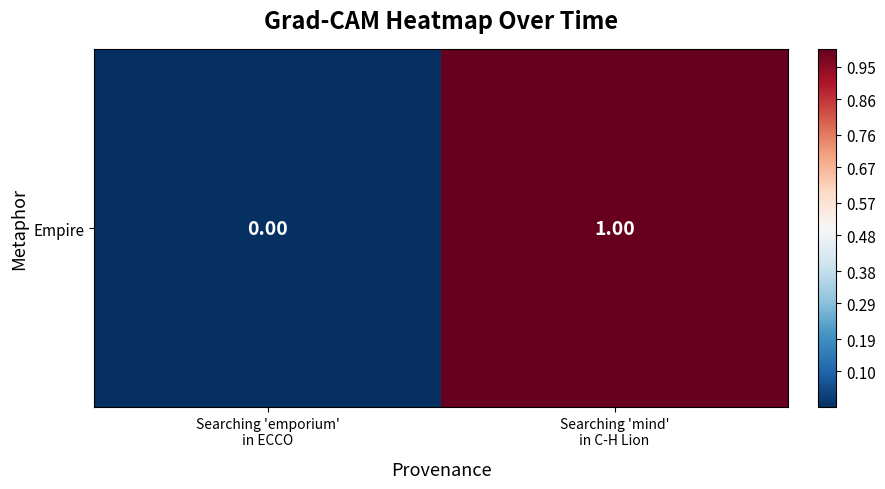

What is the difference between the values at Searching 'mind'
in C-H Lion and Searching 'emporium'
in ECCO?

1